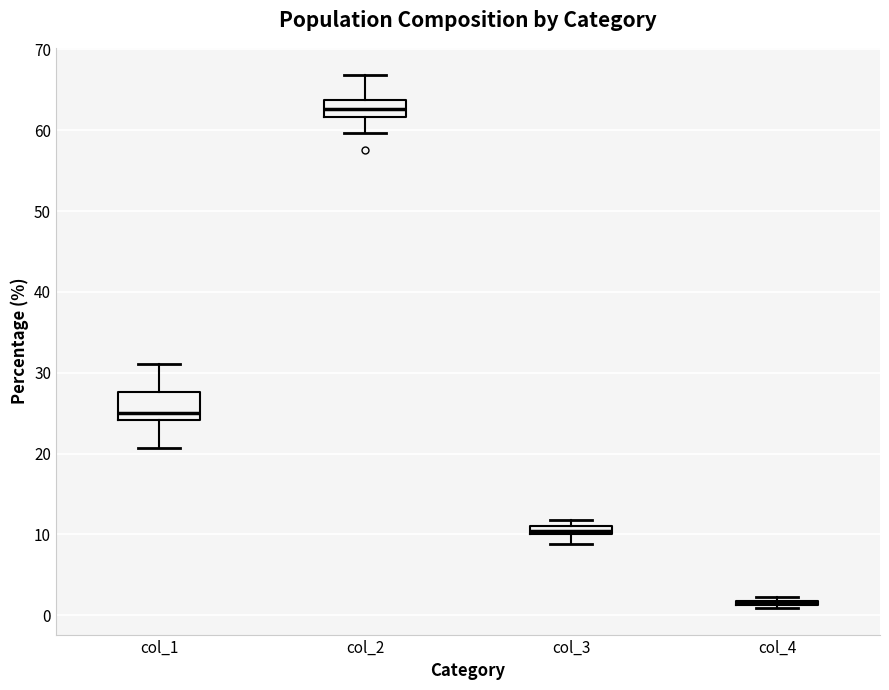

Where is the upper edge of the box for col_3 on the y-axis? The values are not printed on the chart, so give them approximately, as read against the axis.

11